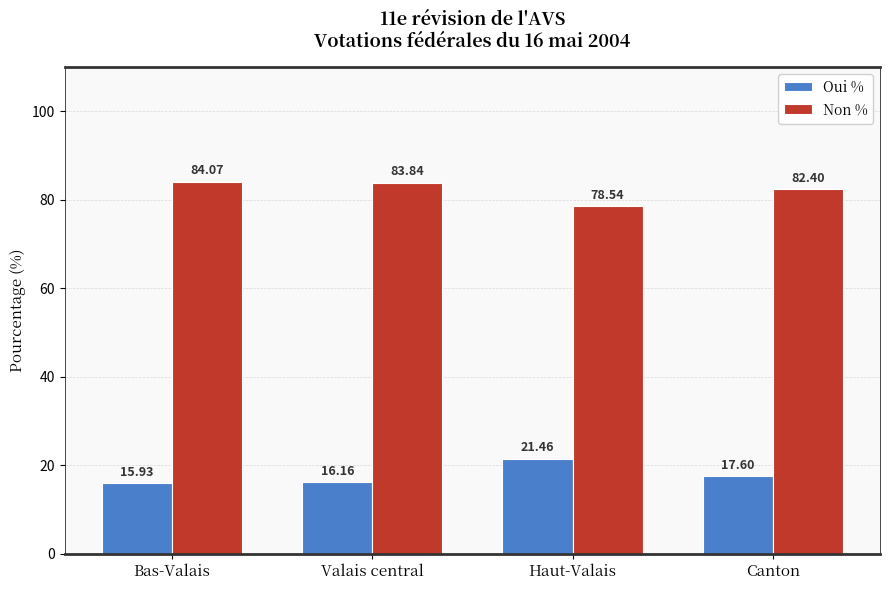

Rank the series by their average value, from lowest to highest.

Oui %, Non %